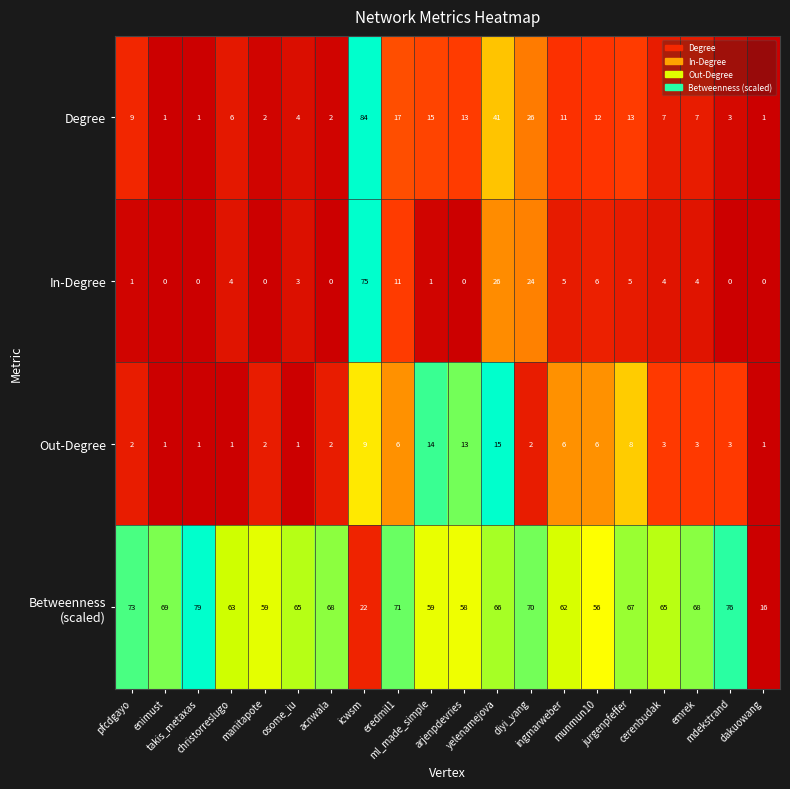

At how many categories does at least one series exceed 13?

20